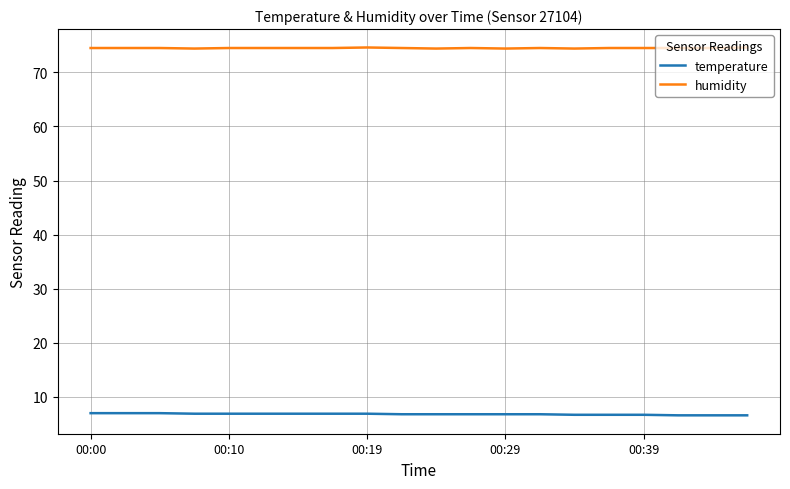

What is the smallest value displayed?

6.6